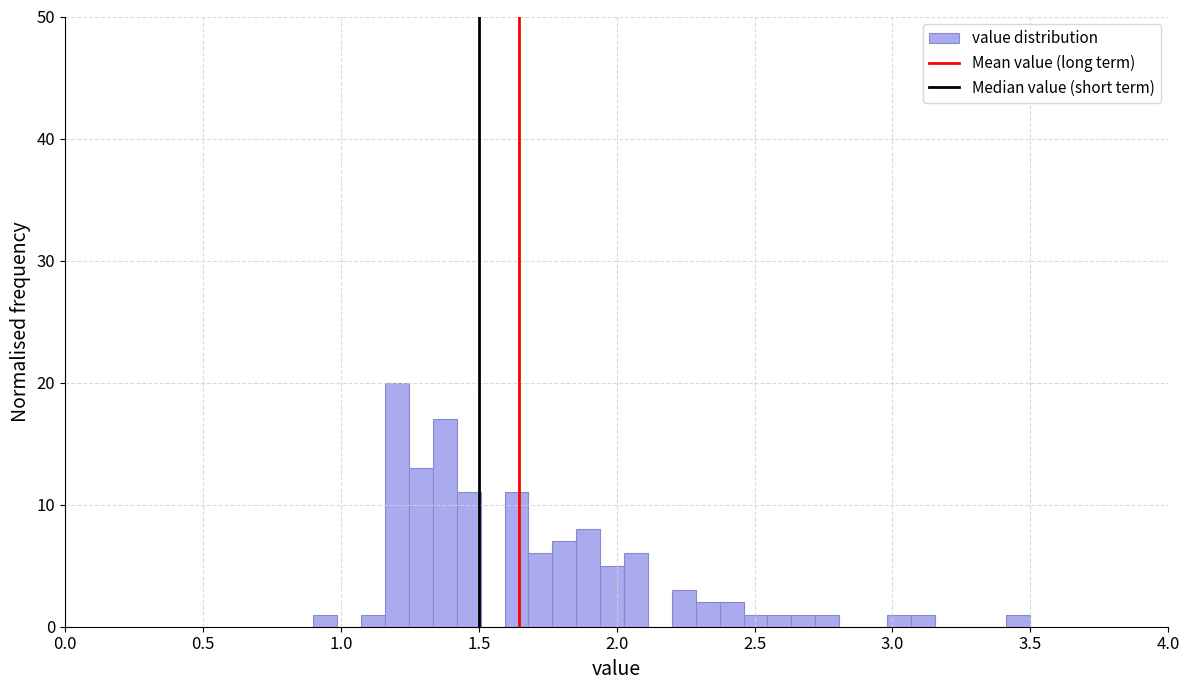

Around what value on the x-axis is the tallest bar? Give the approximate position of its centre, as read against the axis.

1.20